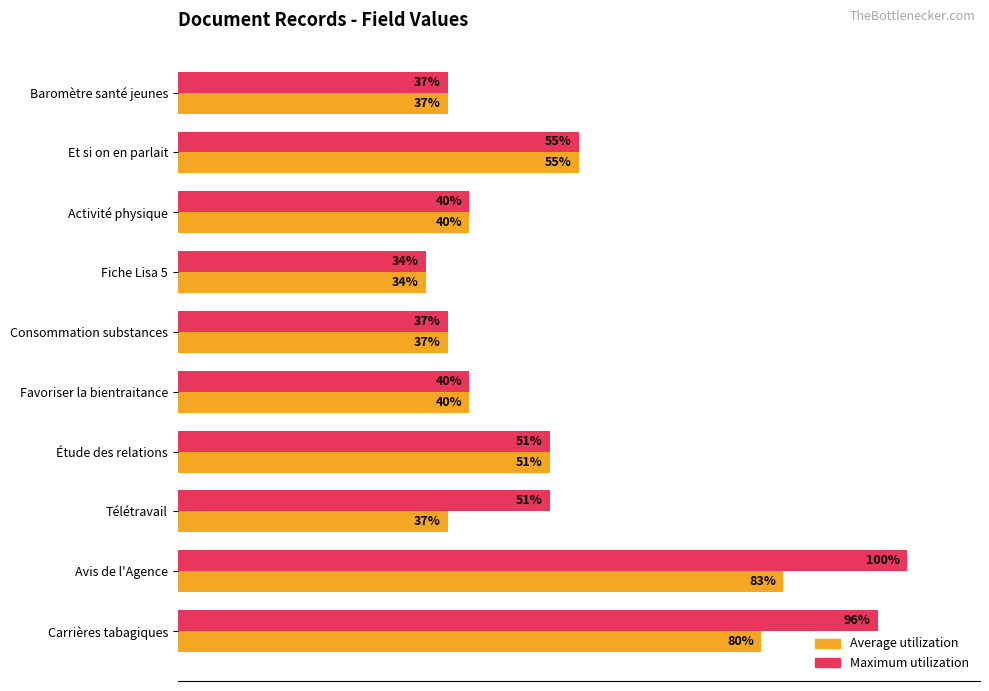

Which label corresponds to the smallest value in the chart?

Fiche Lisa 5